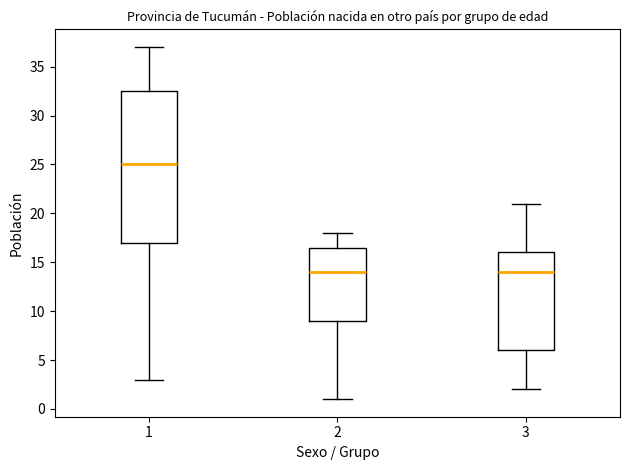

Reading left to right, transcribe this box plot: for each box, give where its median line is, the range the box spans, and where its two whiskers end, as read against the y-axis. The values are not printed on the chart, so give them approximately, as read against the axis.

1: median 25.0, box 17.0 to 32.5, whiskers 3.0 to 37.0
2: median 14.0, box 9.0 to 16.5, whiskers 1.0 to 18.0
3: median 14.0, box 6.0 to 16.0, whiskers 2.0 to 21.0